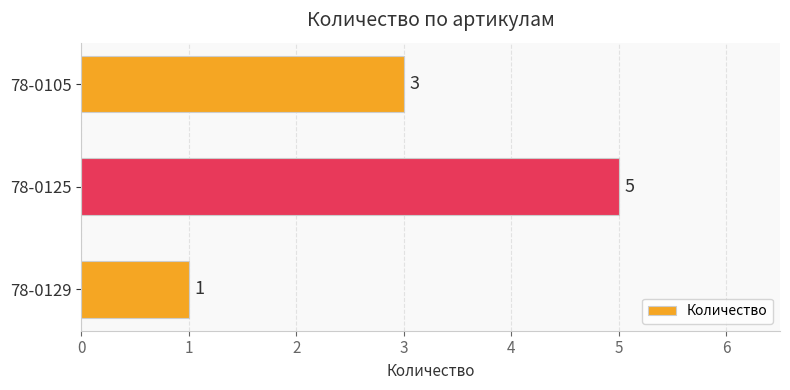

At which label is the value closest to 3?

78-0105